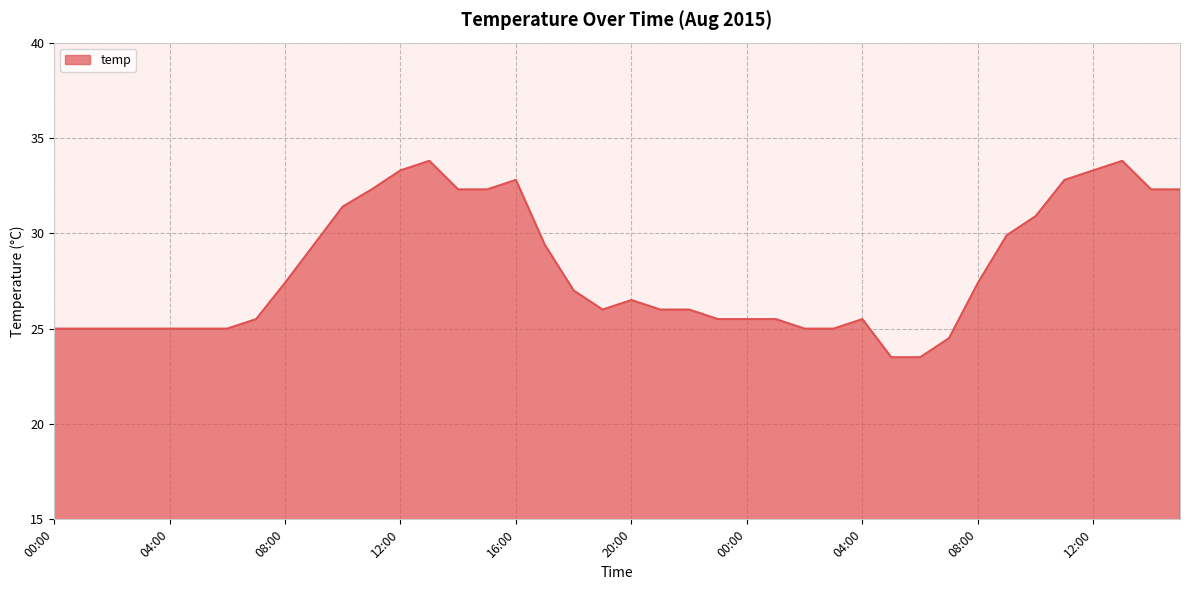

What is the maximum value shown in the chart?

33.8